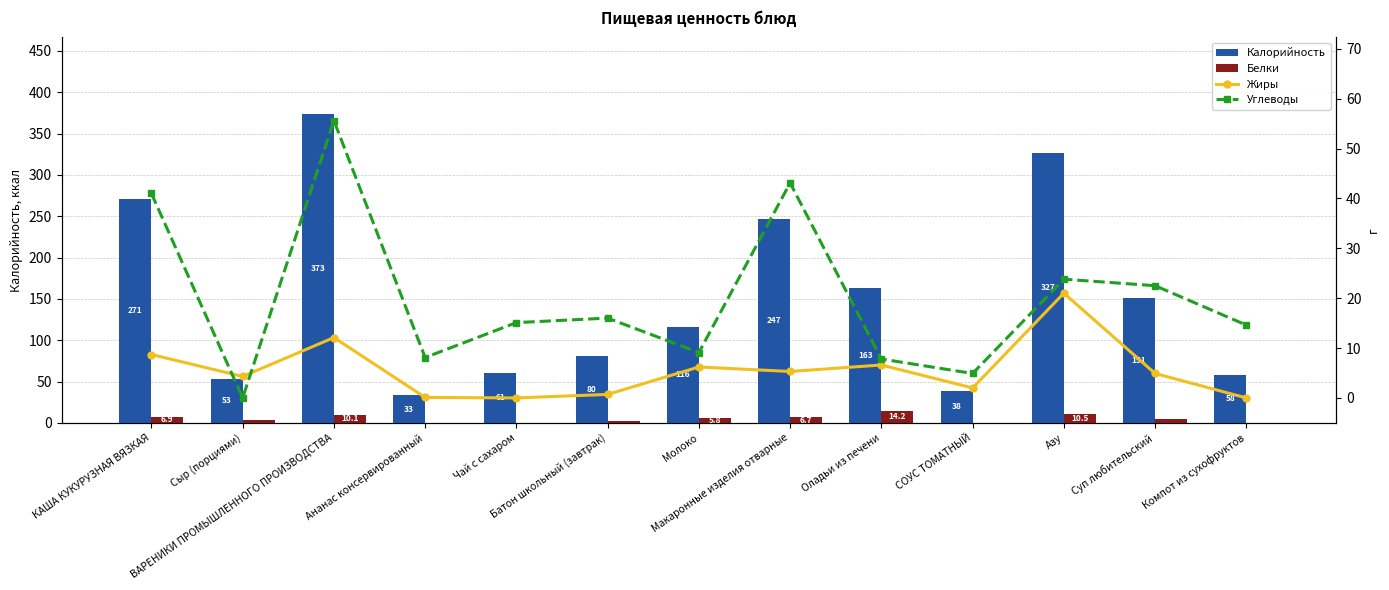

Reading left to right, list all the values displayed in this chart.

Калорийность: 271.3	53.0	373.0	33.2	60.7	80.3	116.4	247.1	162.9	38.4	326.6	151.3	58.1
Белки: 6.9	3.4	10.1	0.1	0.2	2.4	5.8	6.7	14.2	0.2	10.5	4.1	0.0
Жиры: 8.7	4.3	12.1	0.1	0.0	0.7	6.2	5.3	6.6	2.0	21.0	4.9	0.0
Углеводы: 41.0	0.0	55.6	8.1	15.1	16.0	9.1	43.1	7.8	4.9	23.8	22.5	14.6